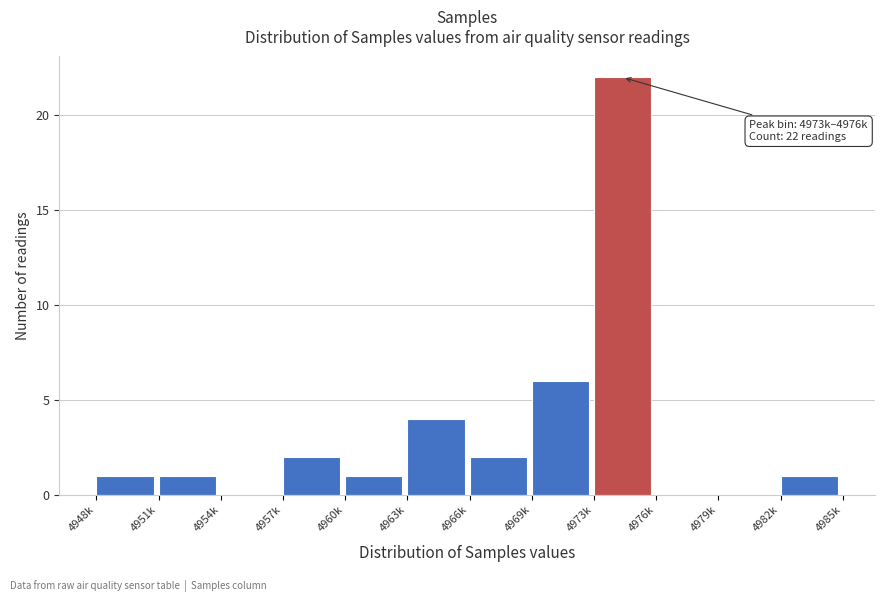

Reading left to right, what are all the values shown in this chart?

4948k=1	4951k=1	4954k=0	4957k=2	4960k=1	4963k=4	4966k=2	4969k=6	4973k=22	4976k=0	4979k=0	4982k=1